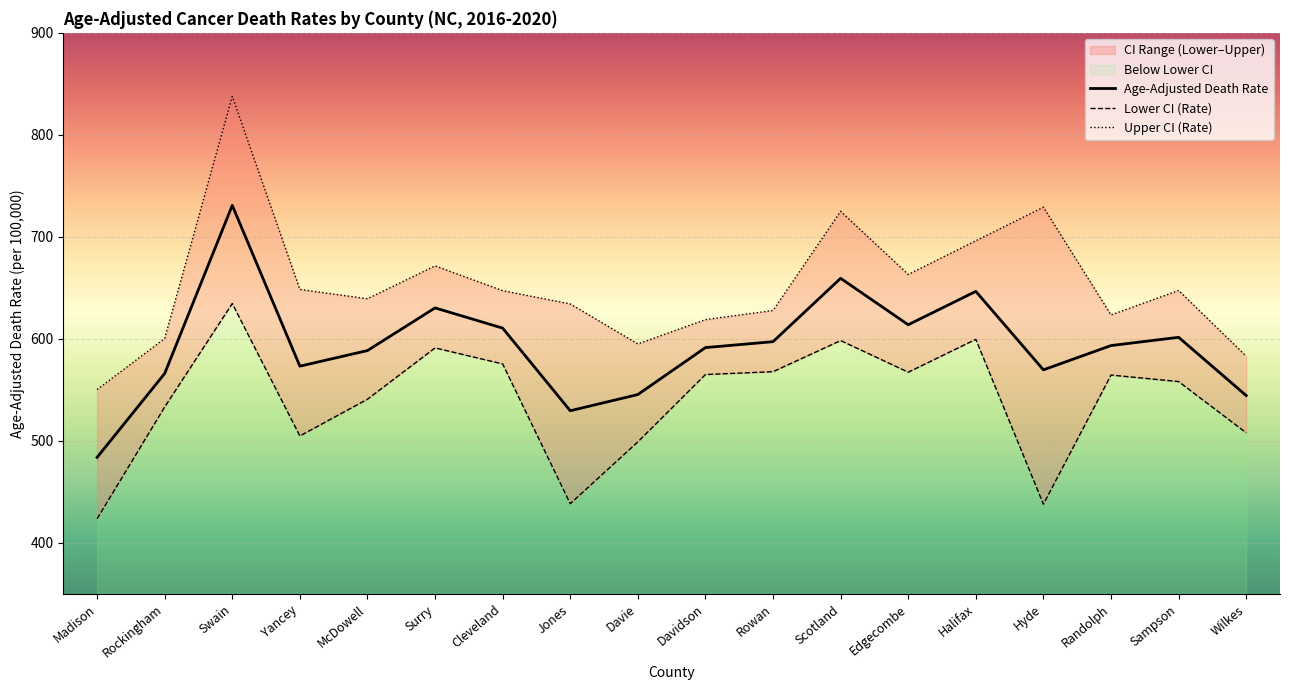

Count the number of categories in the chart.

18